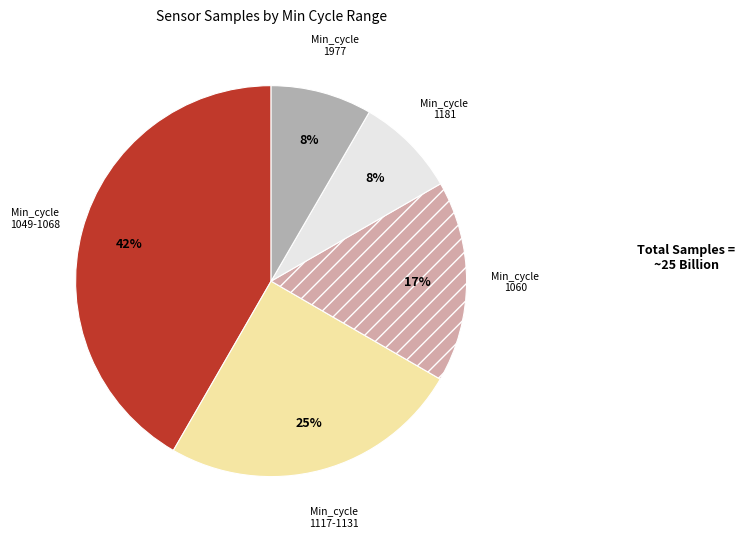

Count the number of slices in the pie.

5